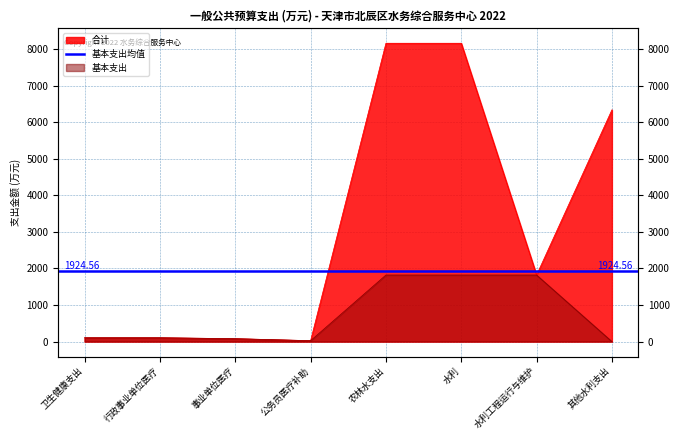

Which series has the largest total across all categories?

合计